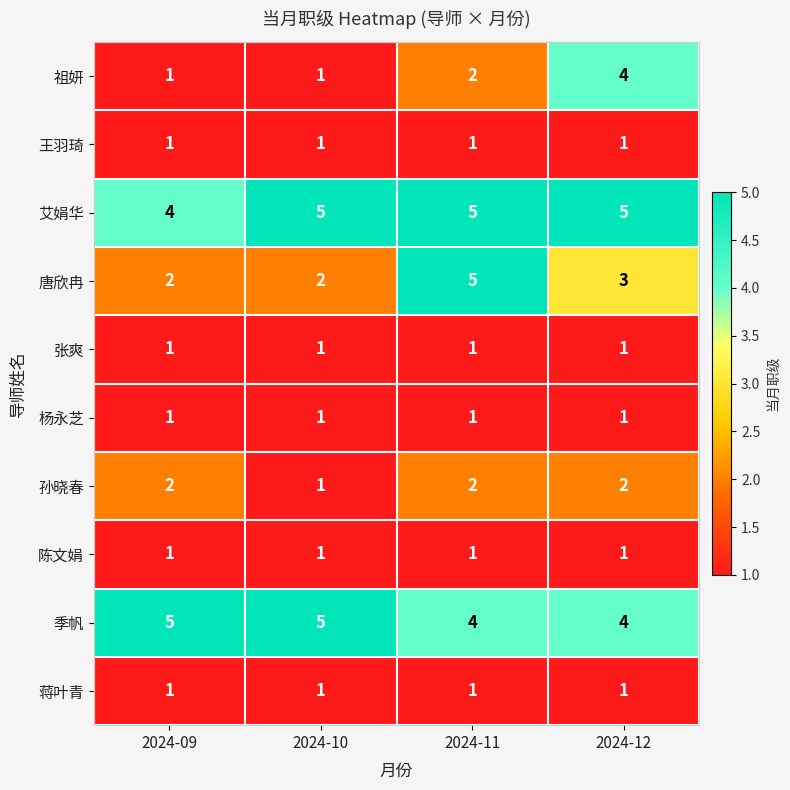

The 孙晓春 series shows 2 at 2024-12. True or false?

True